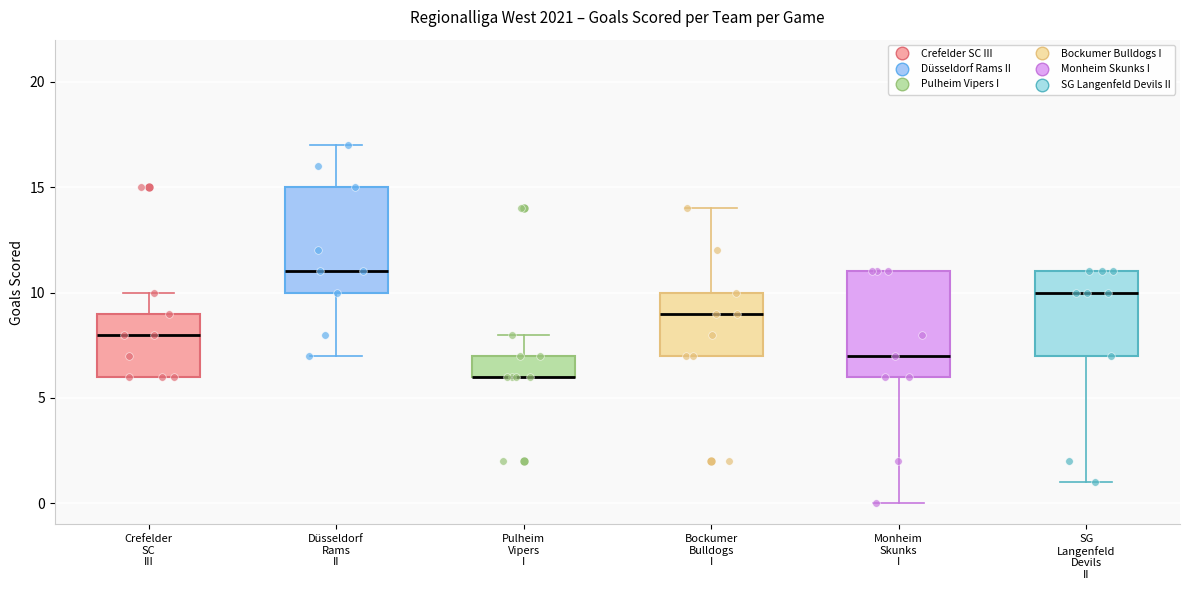

Where does the lower whisker of the box for Düsseldorf Rams II end on the y-axis? The values are not printed on the chart, so give them approximately, as read against the axis.

7